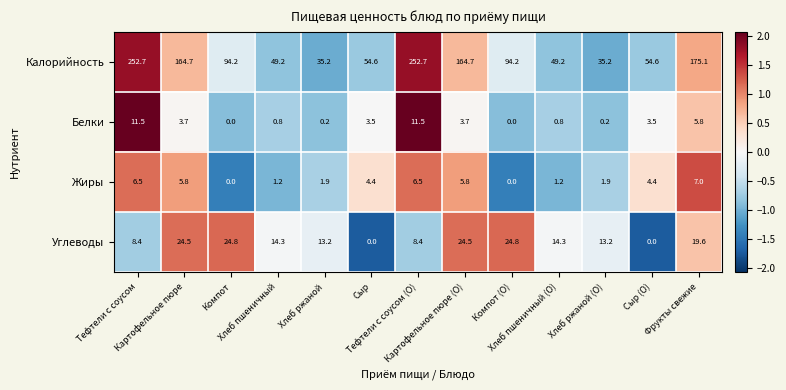

Rank the series by their maximum value, from lowest to highest.

Жиры, Белки, Углеводы, Калорийность